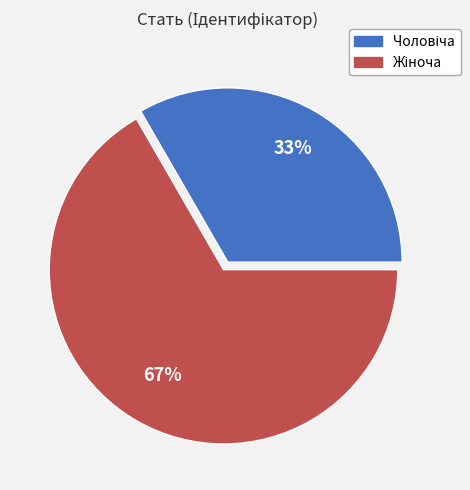

Is there a majority slice in this chart?

Yes